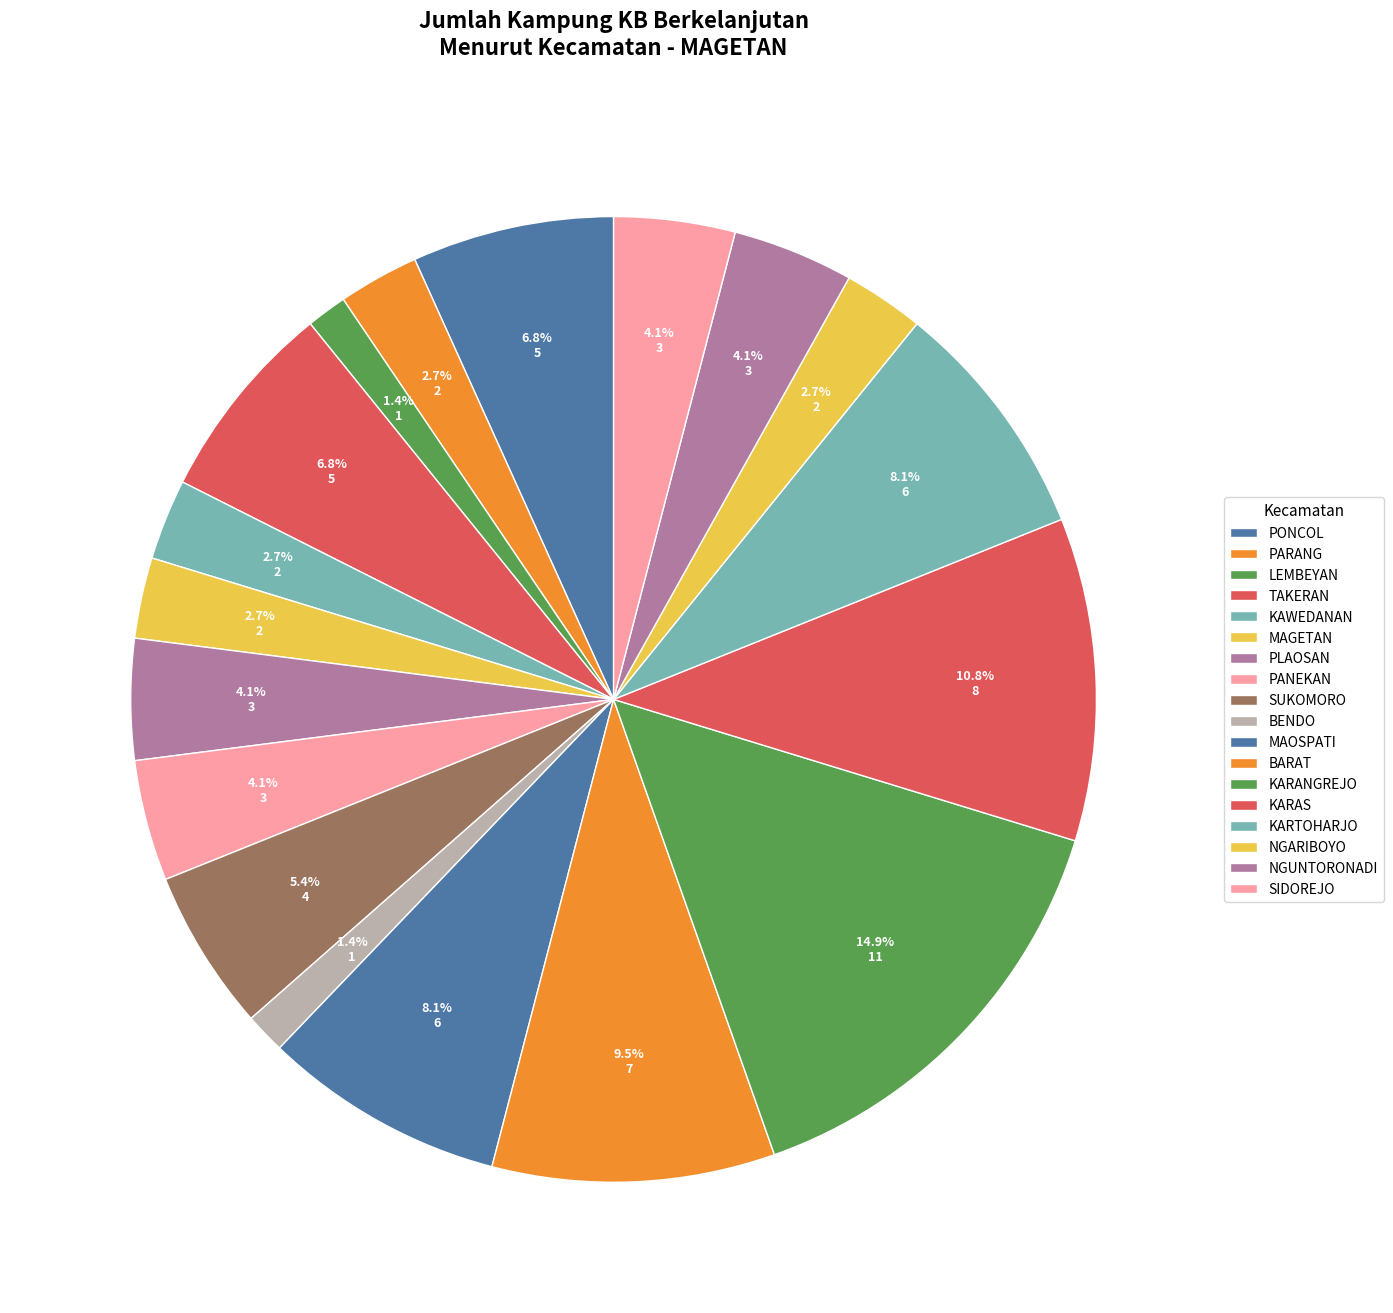

To the nearest percent, what is the difference between the largest and smallest slice percentages?

14%